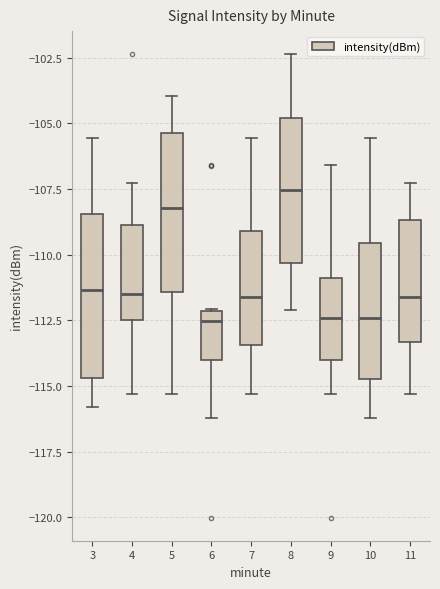

Where does the median line of the box at x = 9 sit on the y-axis? The values are not printed on the chart, so give them approximately, as read against the axis.

-112.5